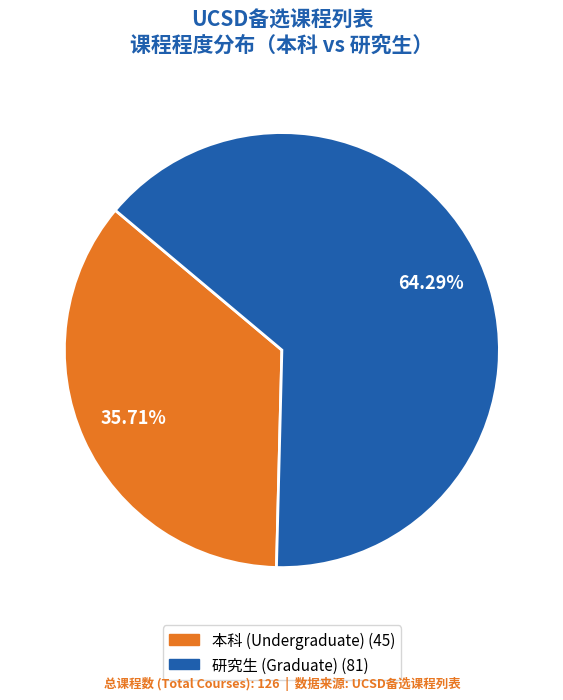

True or false: 本科 accounts for 50% of the total.

False